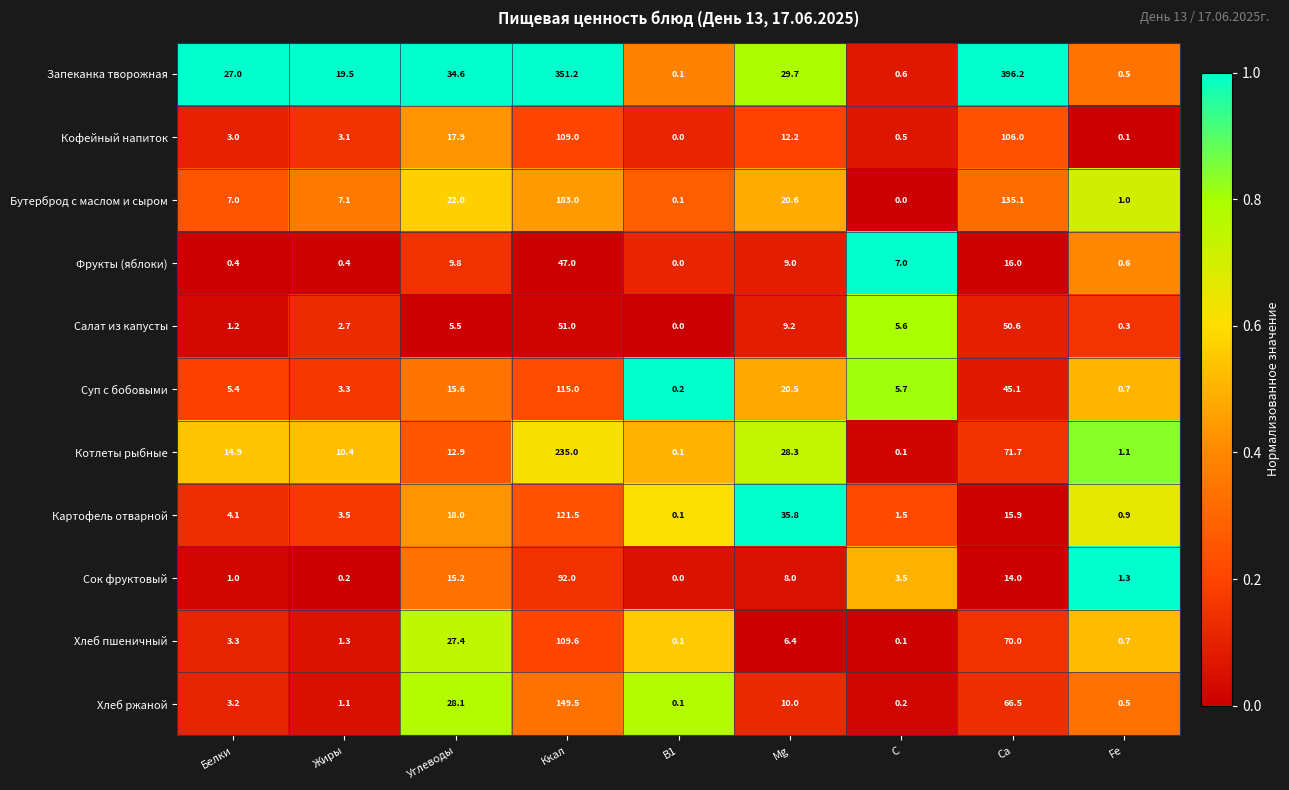

Rank the series by their maximum value, from lowest to highest.

Фрукты (яблоки), Салат из капусты, Сок фруктовый, Кофейный напиток, Хлеб пшеничный, Суп с бобовыми, Картофель отварной, Хлеб ржаной, Бутерброд с маслом и сыром, Котлеты рыбные, Запеканка творожная